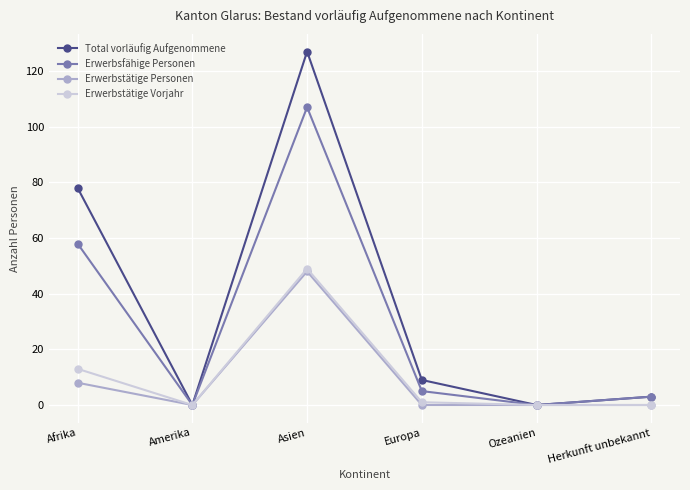

Which series has the largest range (max minus min)?

Total vorläufig Aufgenommene